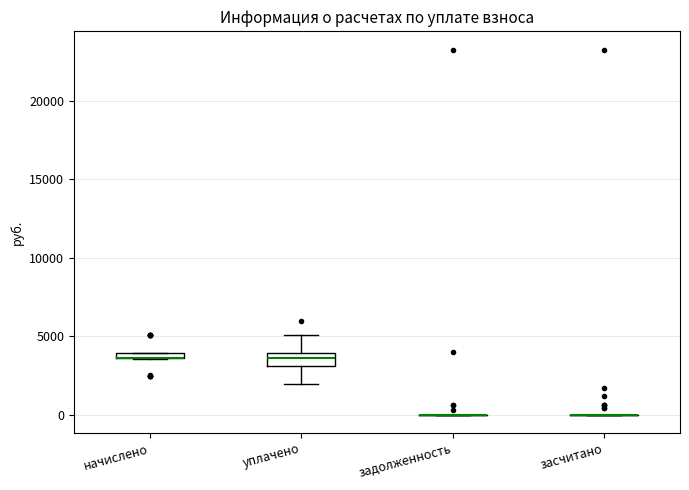

Where does the upper whisker of the box for уплачено end on the y-axis? The values are not printed on the chart, so give them approximately, as read against the axis.

5000